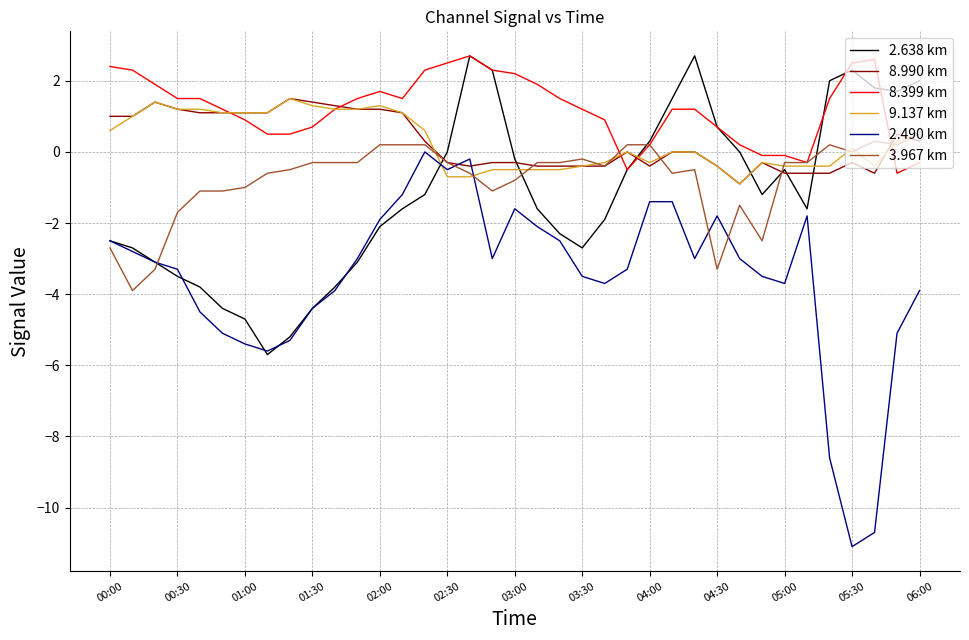

What is the highest value of the 9.137 km series?

1.5